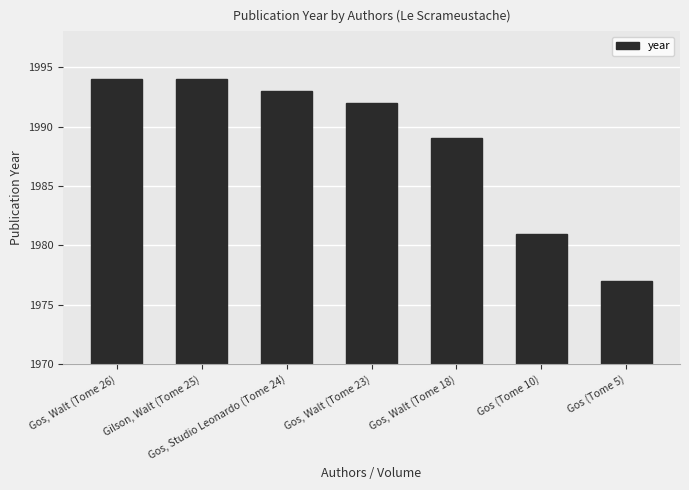

The chart shows a value of 2675 at Gos, Studio Leonardo (Tome 24). True or false?

False